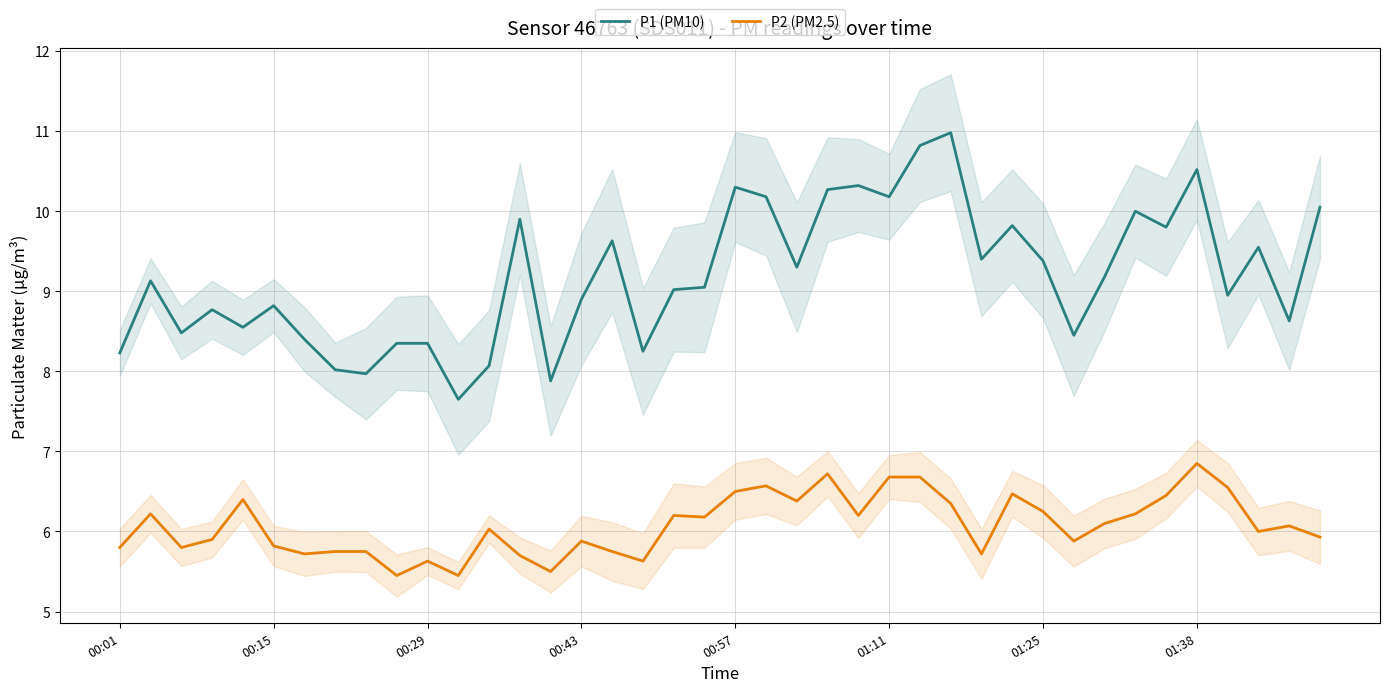

What is the minimum value for P1 (PM10)?

7.7